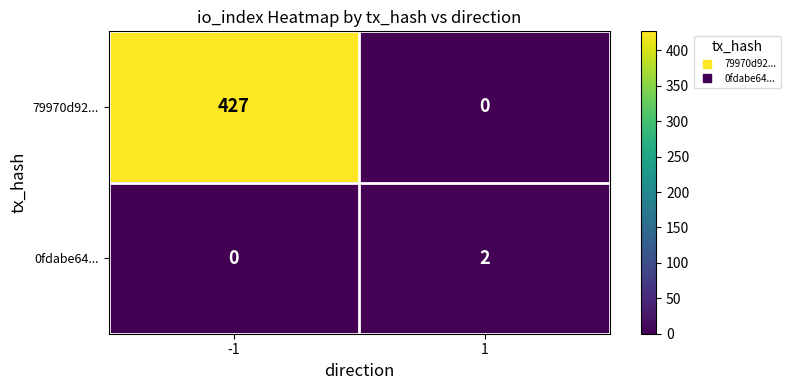

Reading left to right, what are all the values shown in this chart?

79970d92...: -1=427	1=0
0fdabe64...: -1=0	1=2